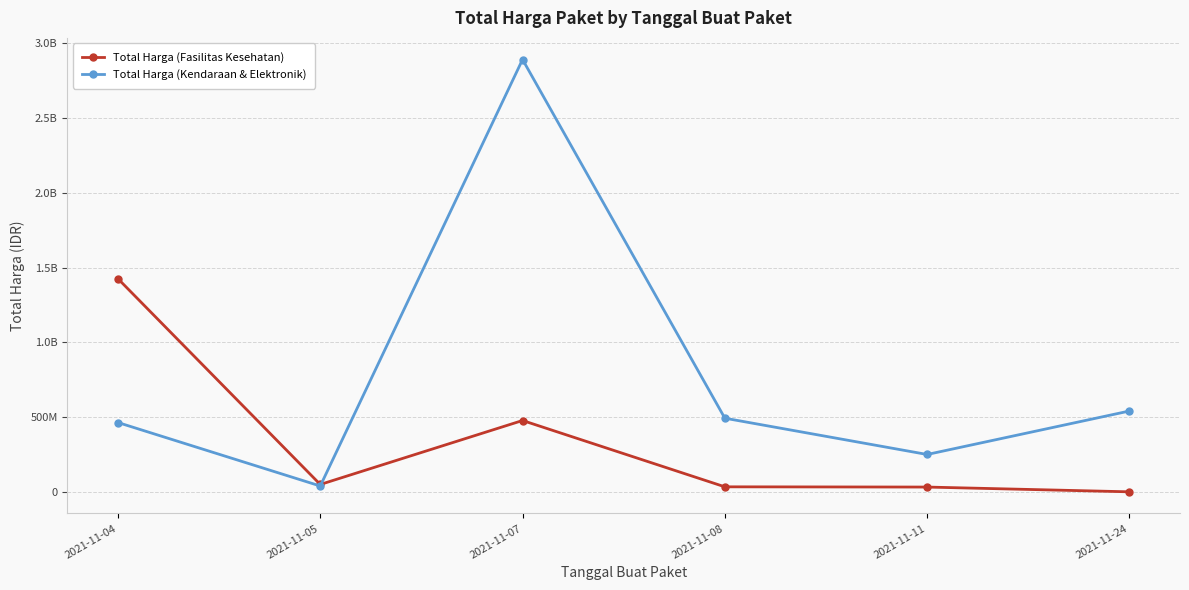

What are all the series names shown in the legend?

Total Harga (Fasilitas Kesehatan), Total Harga (Kendaraan & Elektronik)